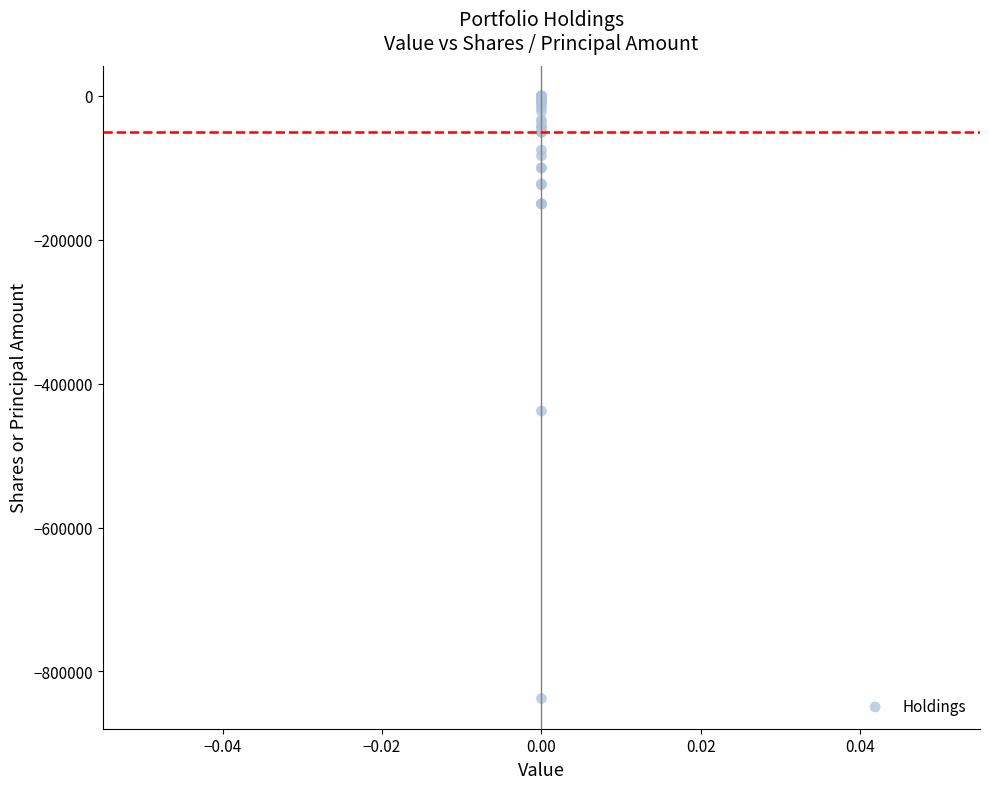

What Y value in the scatter plot is closest to -418950?

-438000